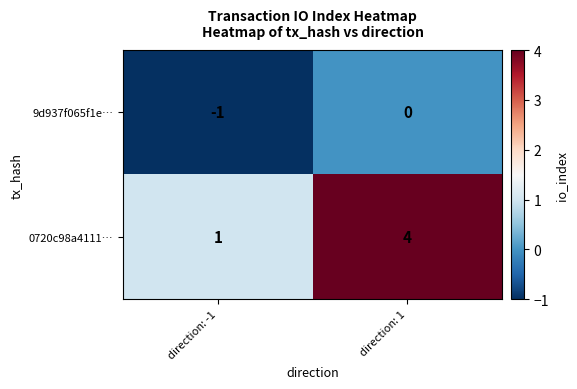

How many values in the 0720c98a4111… series are below 4?

1